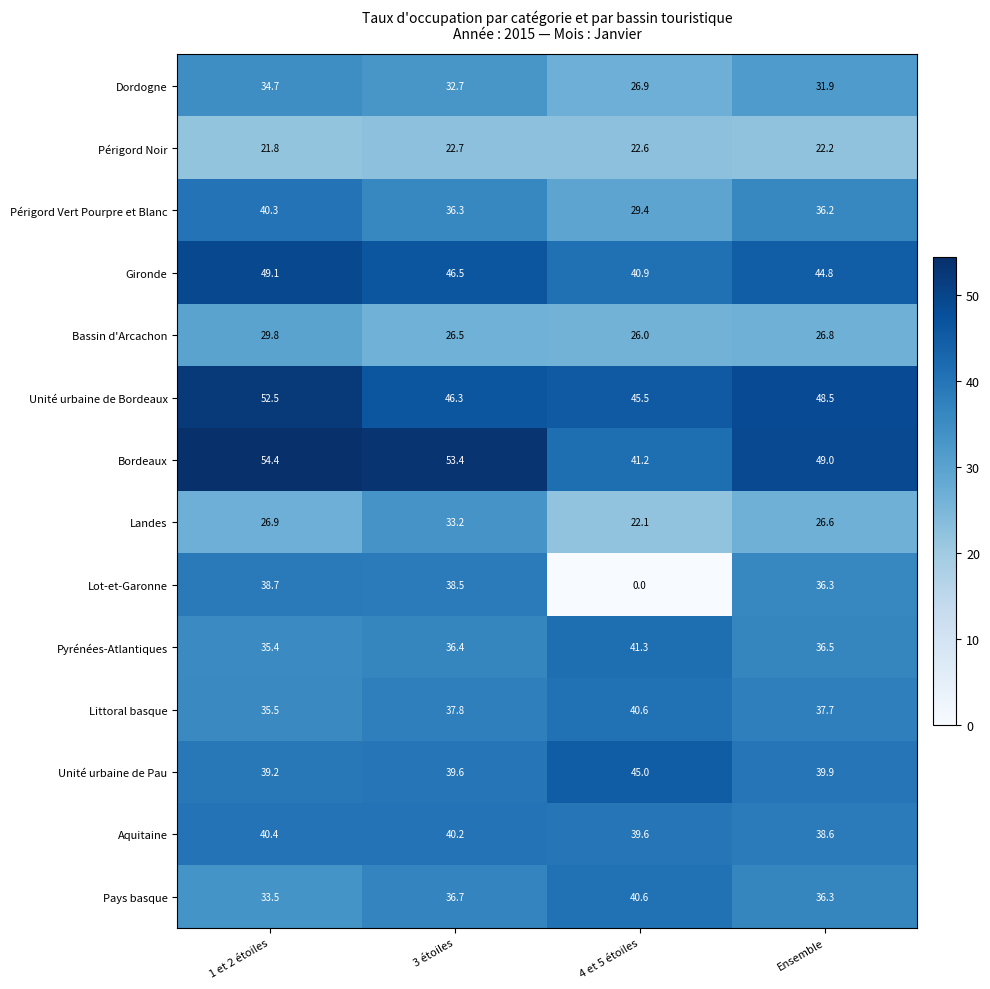

What is the difference between the maximum and minimum values in the Dordogne series?

7.8